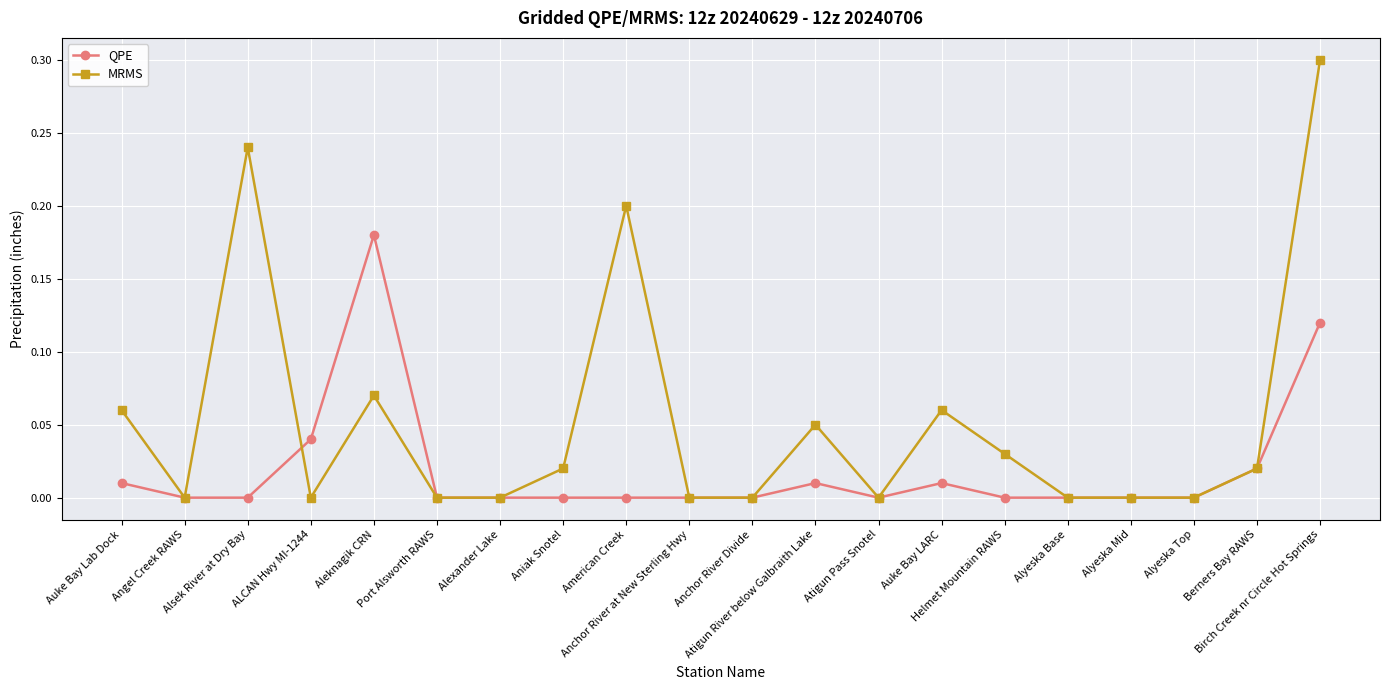

True or false: MRMS has a value of -0.1 at Alyeska Base.

False